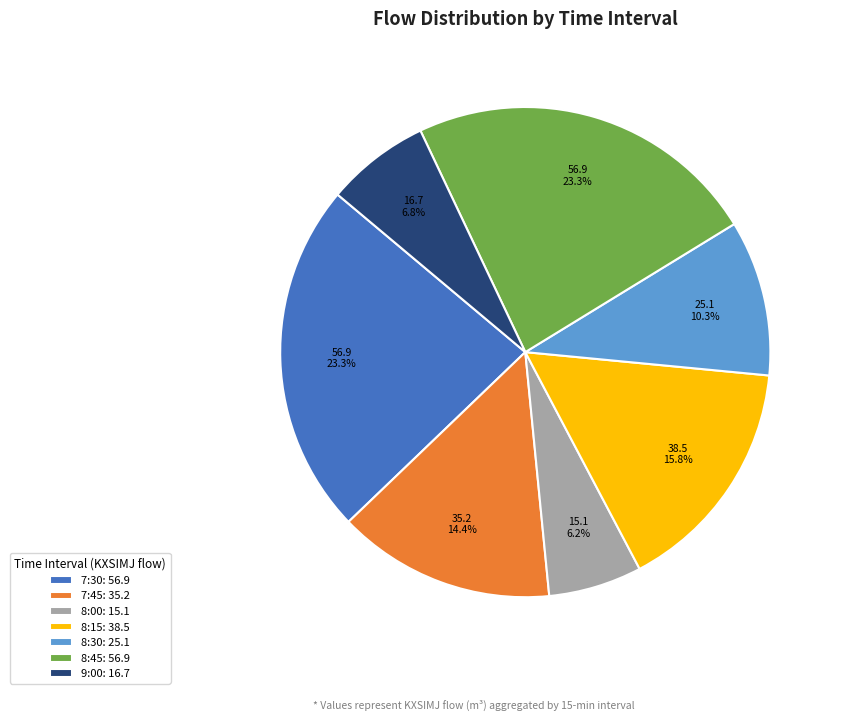

Combined, do 8:30: 25.1 and 8:00: 15.1 account for over 50%?

No